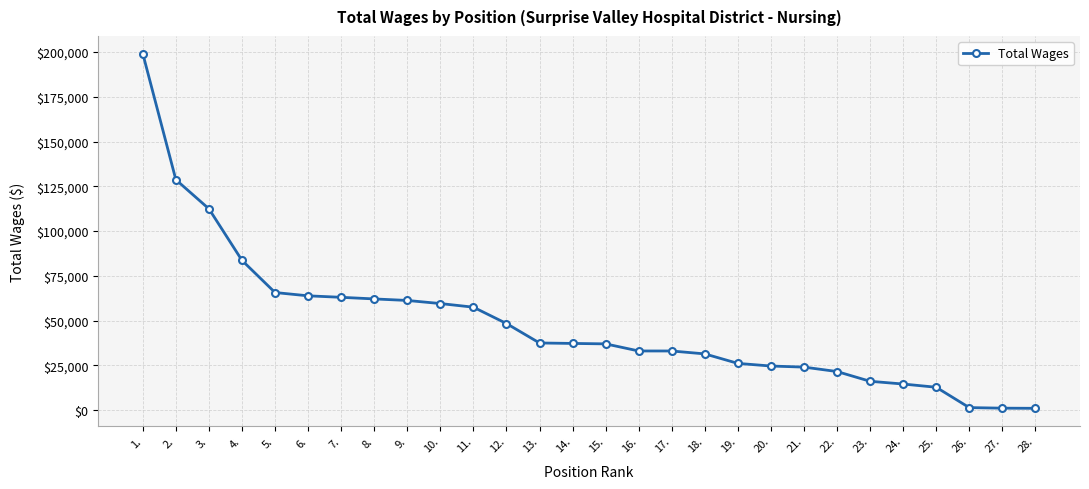

The chart shows a value of 18102 at 16.. True or false?

False